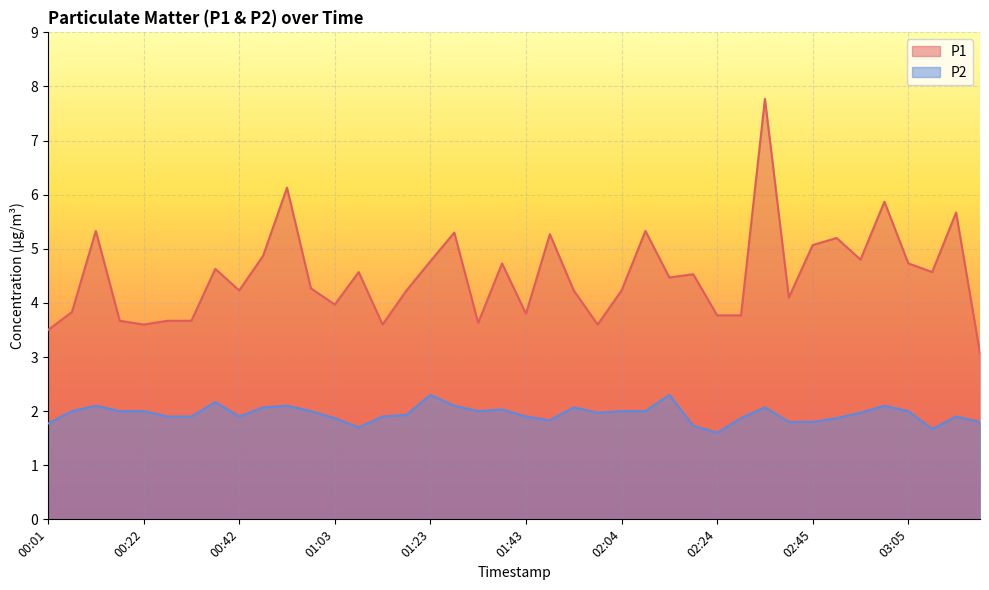

At which category does P2 reach its first local valley?

00:42